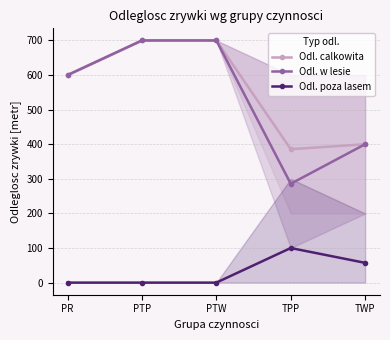

True or false: Odl. w lesie has more than 0 interior local peaks.

False